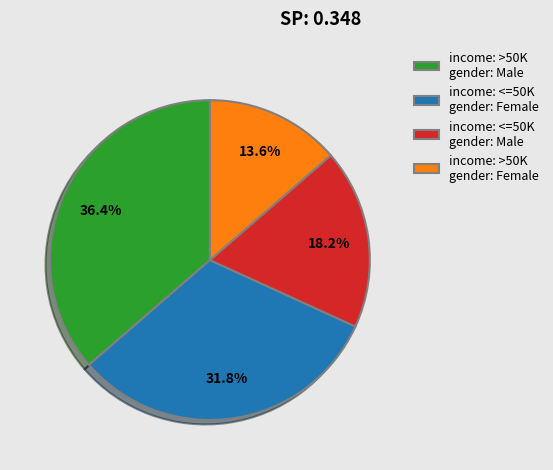

Is income: >50K gender: Male the majority of the pie?

No